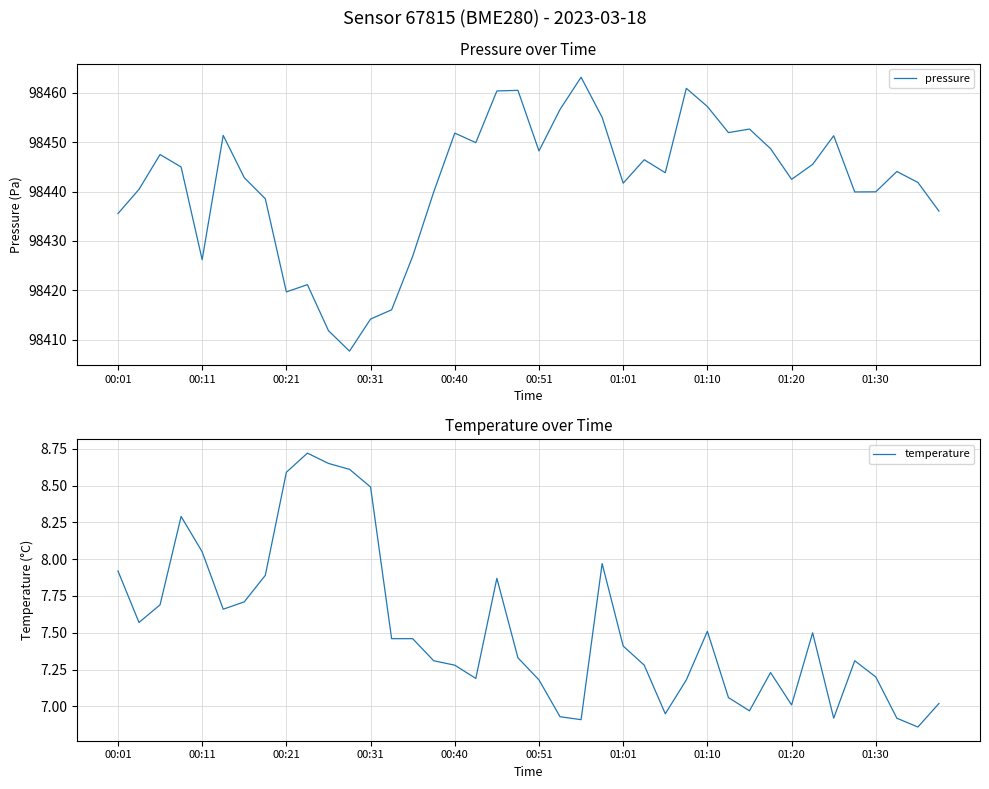

True or false: pressure and temperature cross at least once.

False